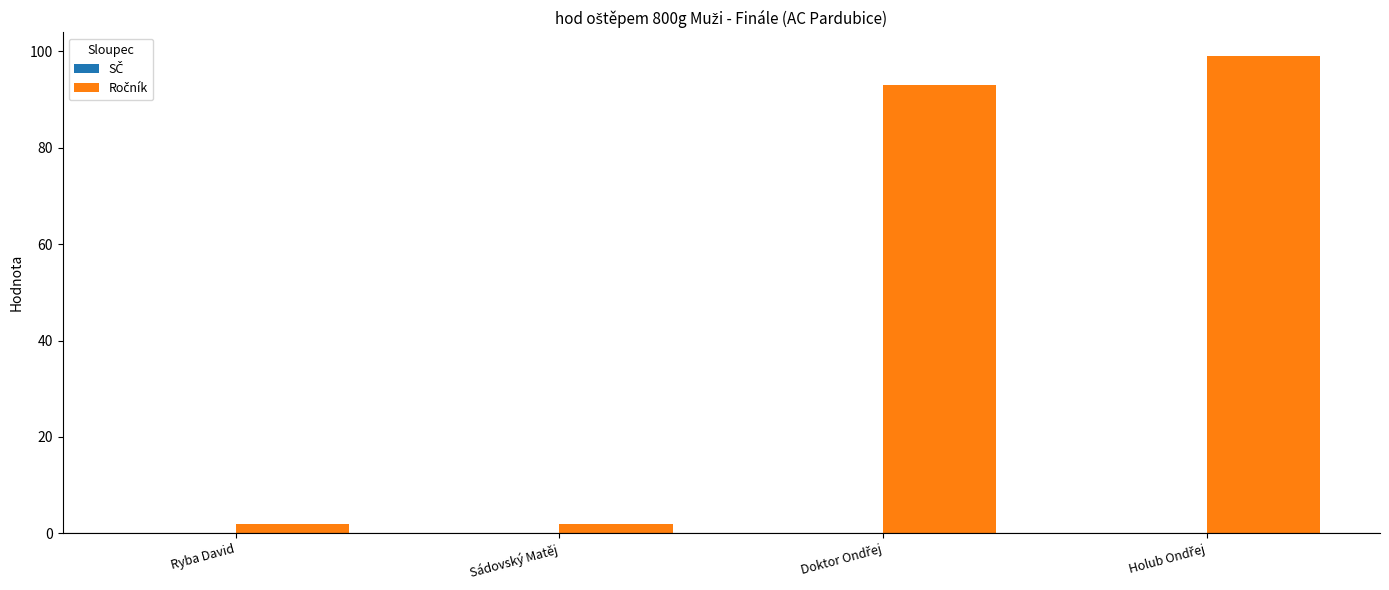

Reading right to left, extract all data points from this chart.

99	93	2	2